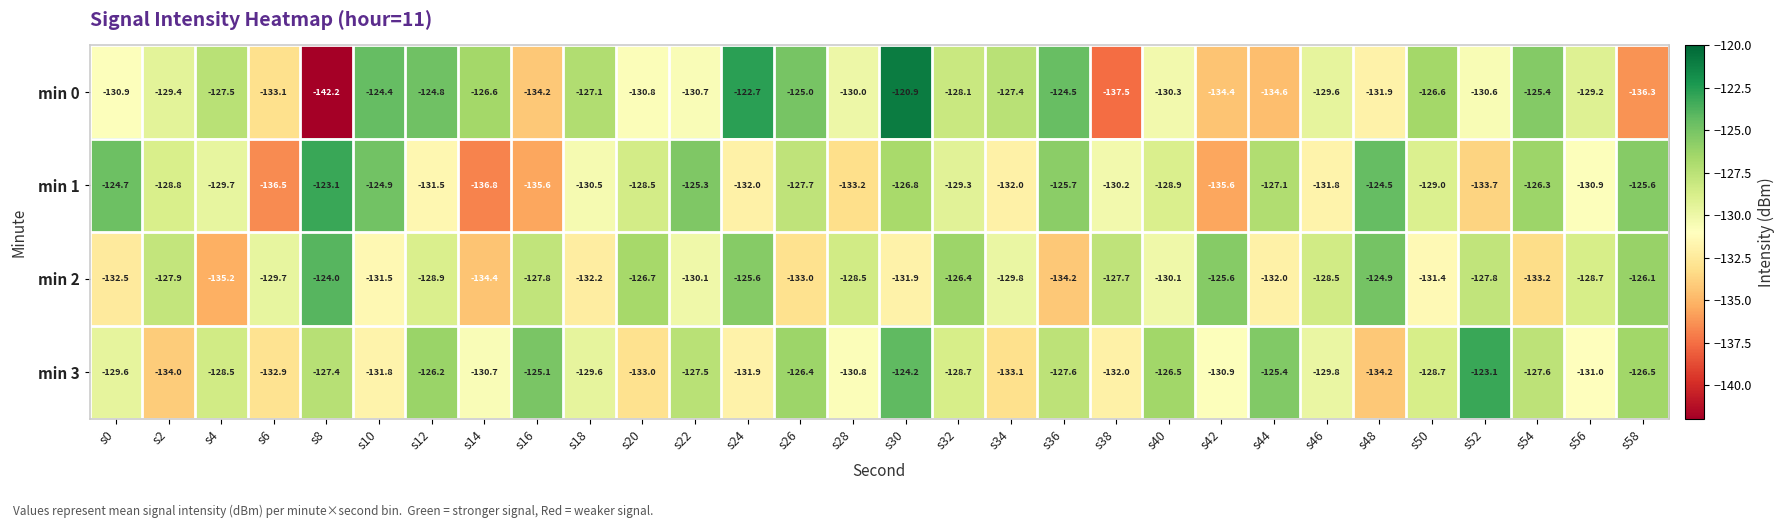

What is the difference between the maximum and minimum values in the min 1 series?

13.7